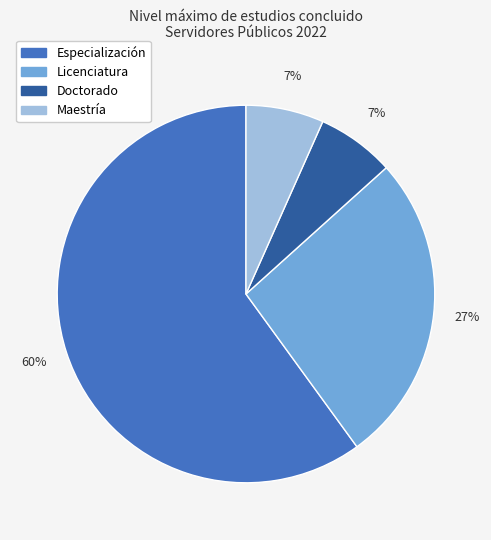

Is there any slice that represents more than half of the pie?

Yes